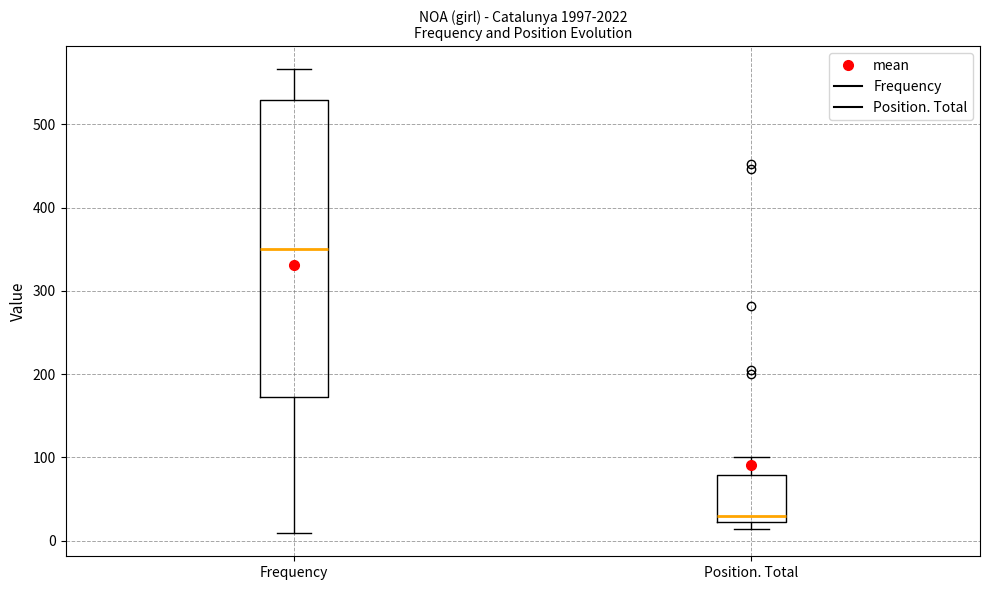

Which box's median line is the highest?

Frequency